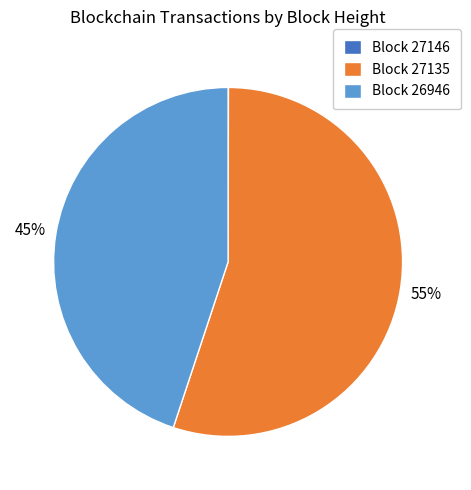

The Block 27135 slice represents 68% of the pie. True or false?

False